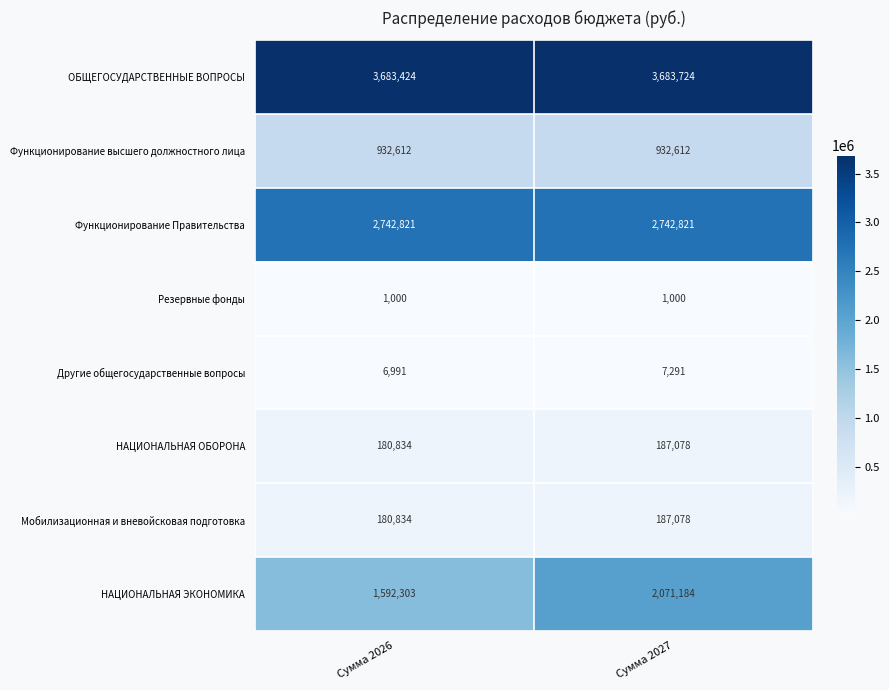

Which series changed the most between Сумма 2026 and Сумма 2027?

НАЦИОНАЛЬНАЯ ЭКОНОМИКА